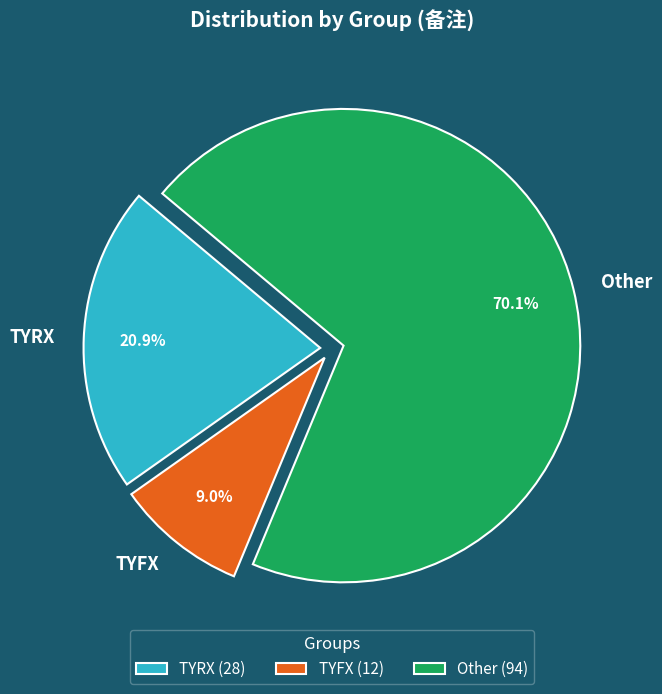

Rank the categories by value from highest to lowest.

Other, TYRX, TYFX